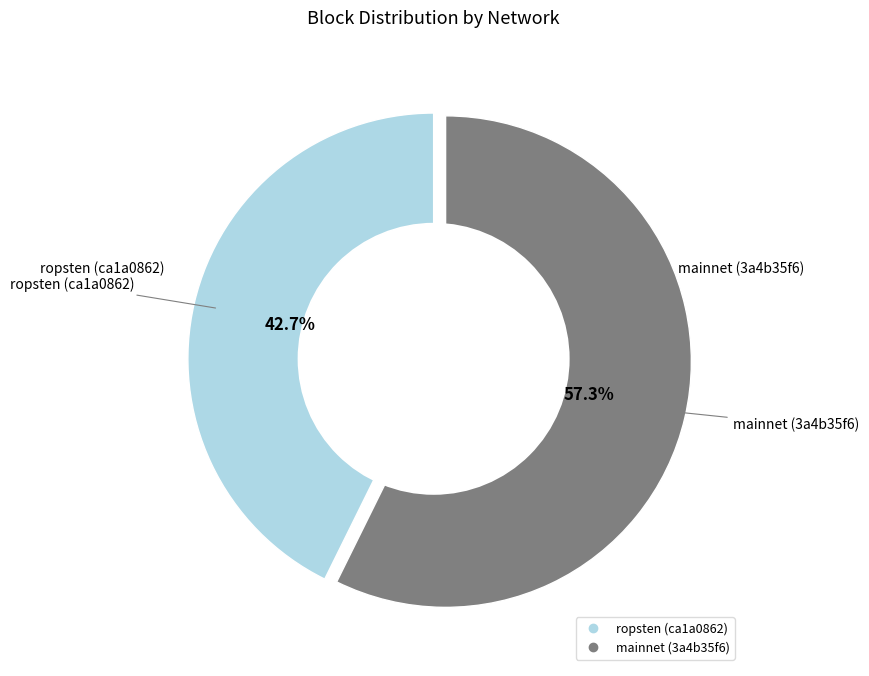

Is there a majority slice in this chart?

Yes